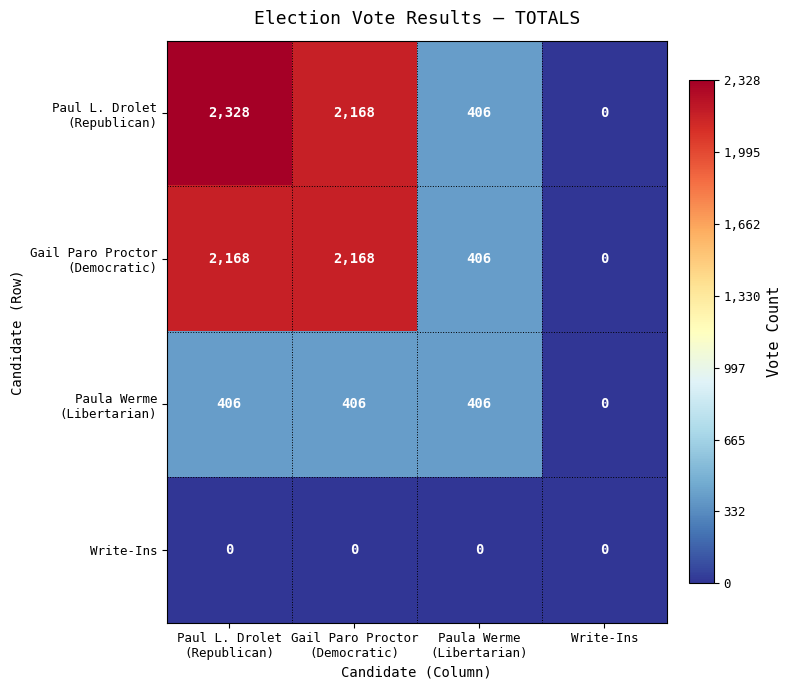

At how many categories does at least one series exceed 316?

3